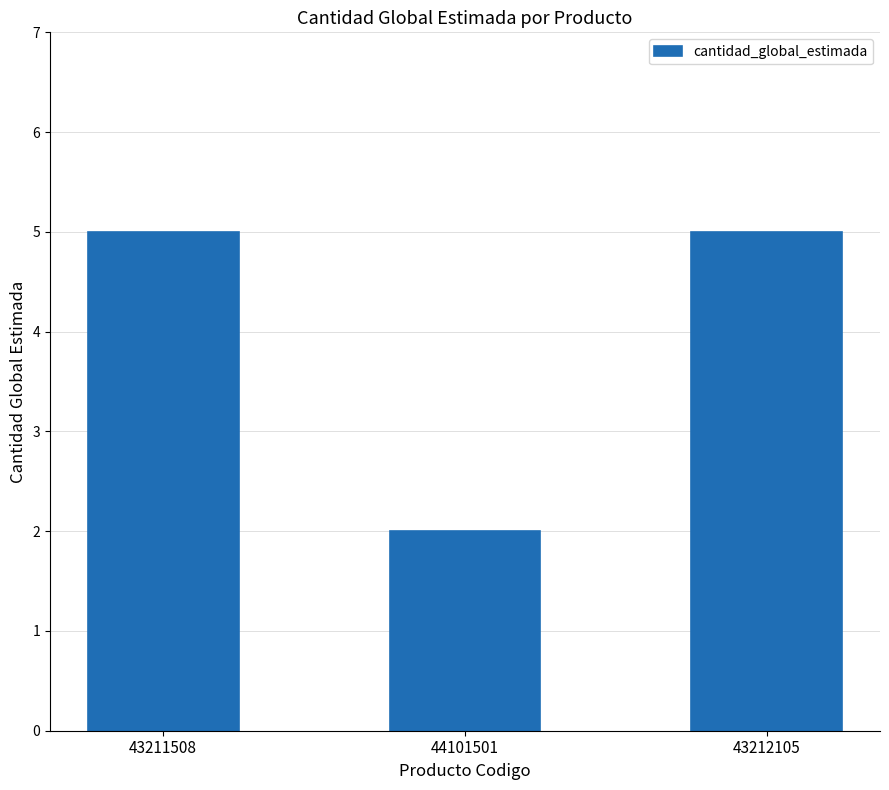

At which label is the value closest to 3?

44101501